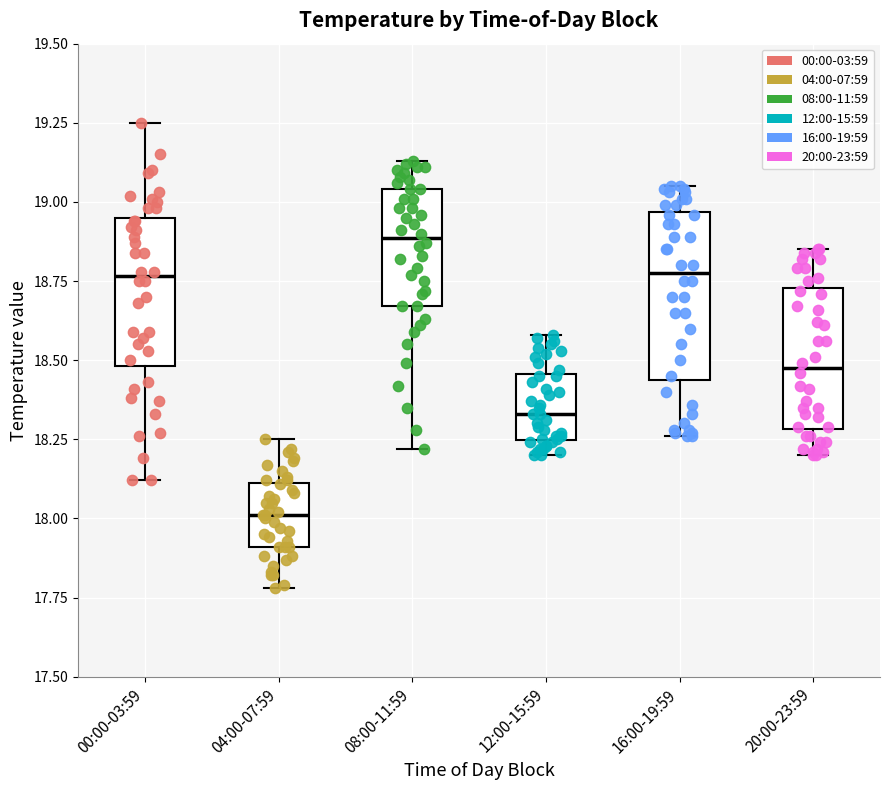

Where is the upper edge of the box for 08:00-11:59 on the y-axis? The values are not printed on the chart, so give them approximately, as read against the axis.

19.05